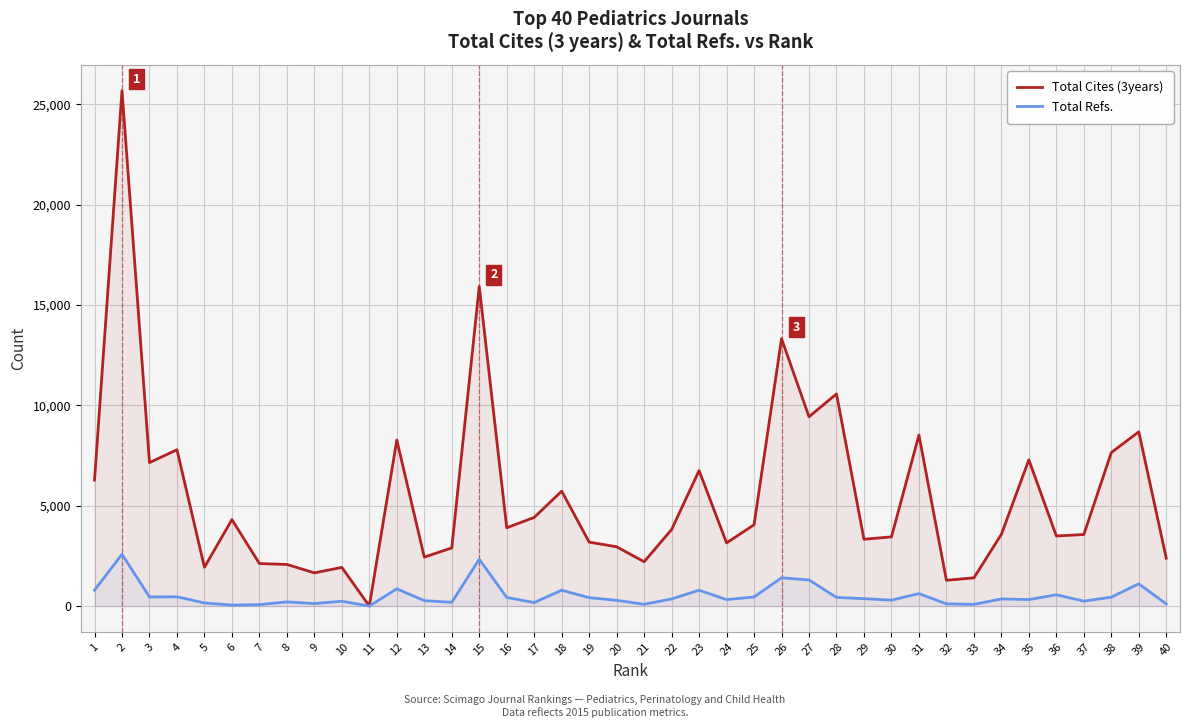

How many values in Total Cites (3years) are above zero?

39